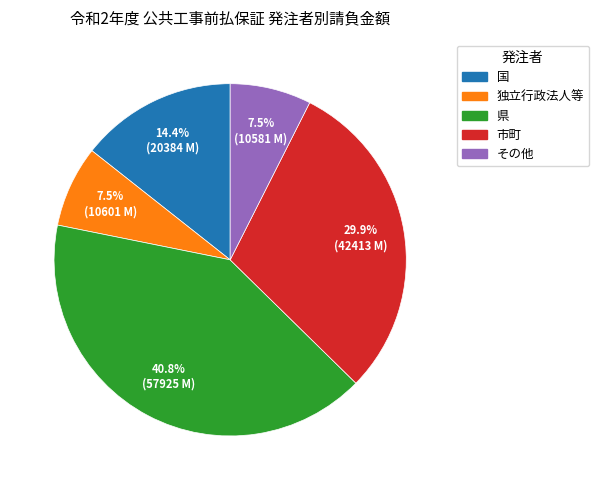

Does 市町 account for over 50% of the chart?

No